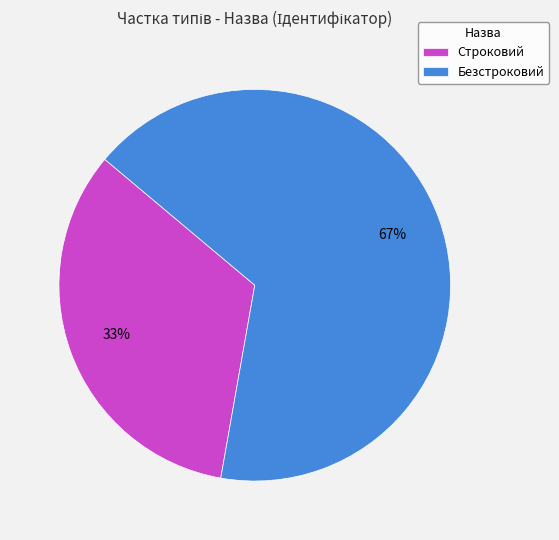

Does Строковий represent more than half of the total?

No